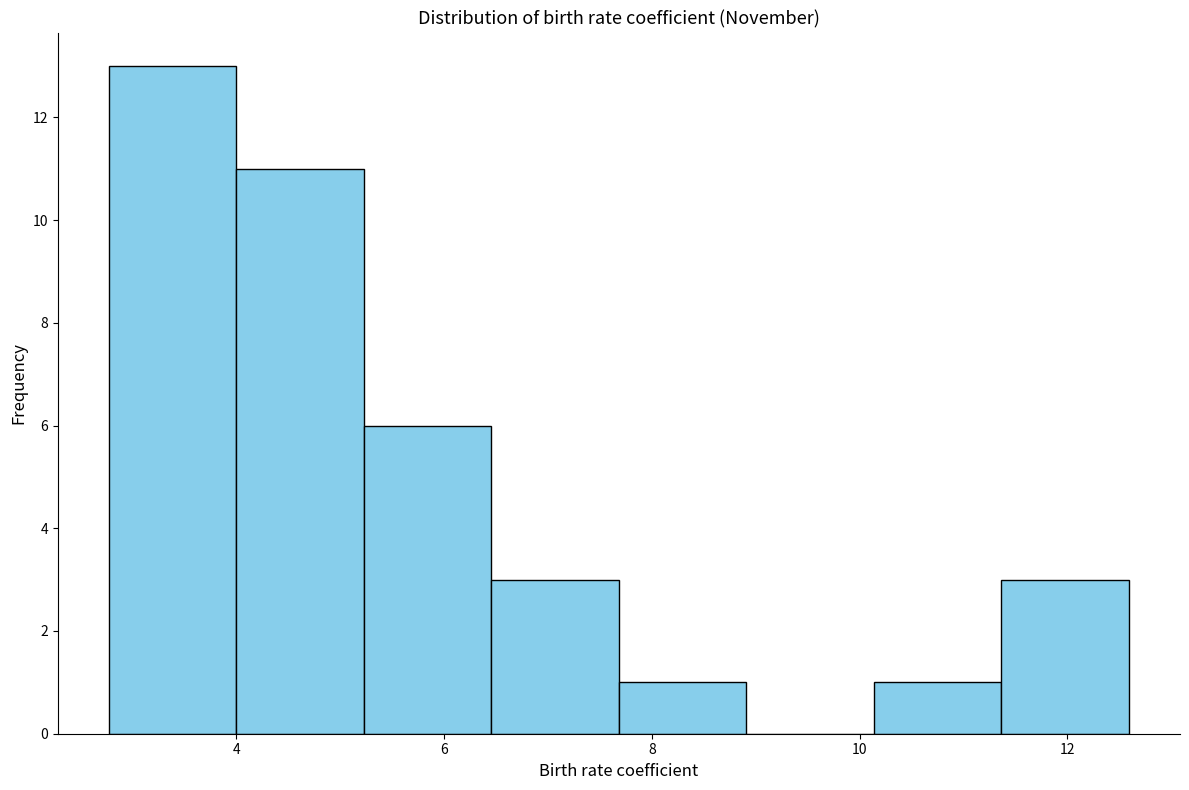

How tall is the bar that spans 7.6 to 9.0 on the x-axis? Neither the bar edges nor the heights are printed on the chart, so give them approximately, as read against the axes.

1